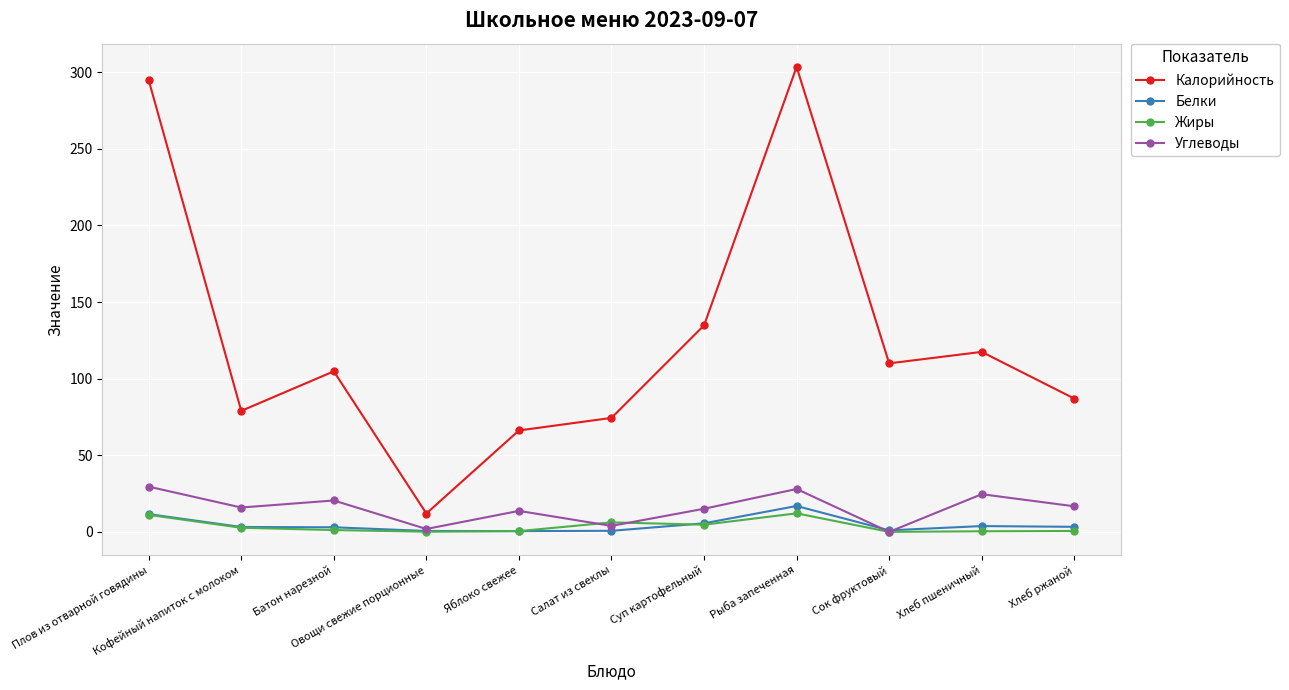

How many categories are shown in the chart?

11